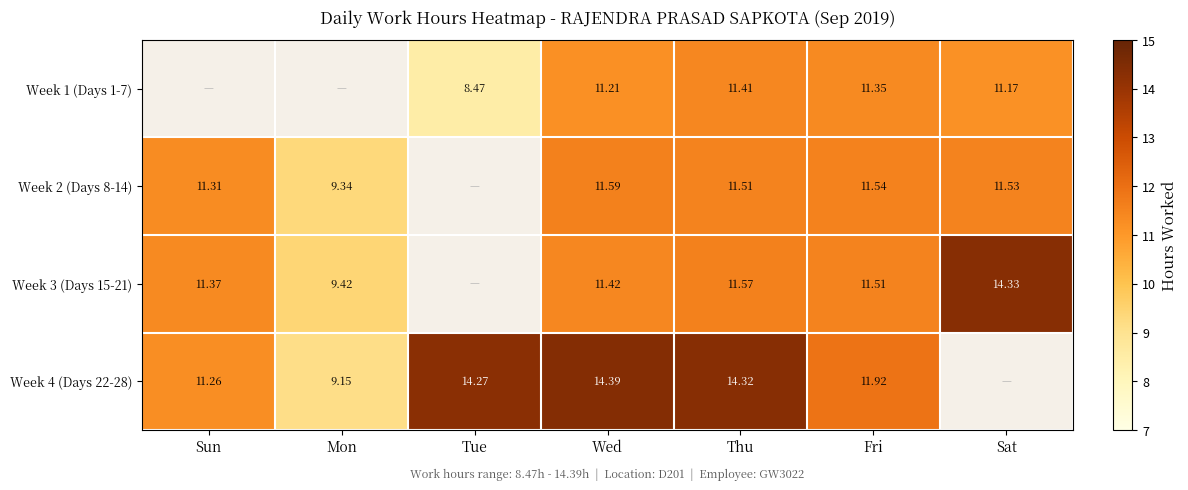

True or false: Week 1 (Days 1-7) has a value of 11.2 at Wed.

True